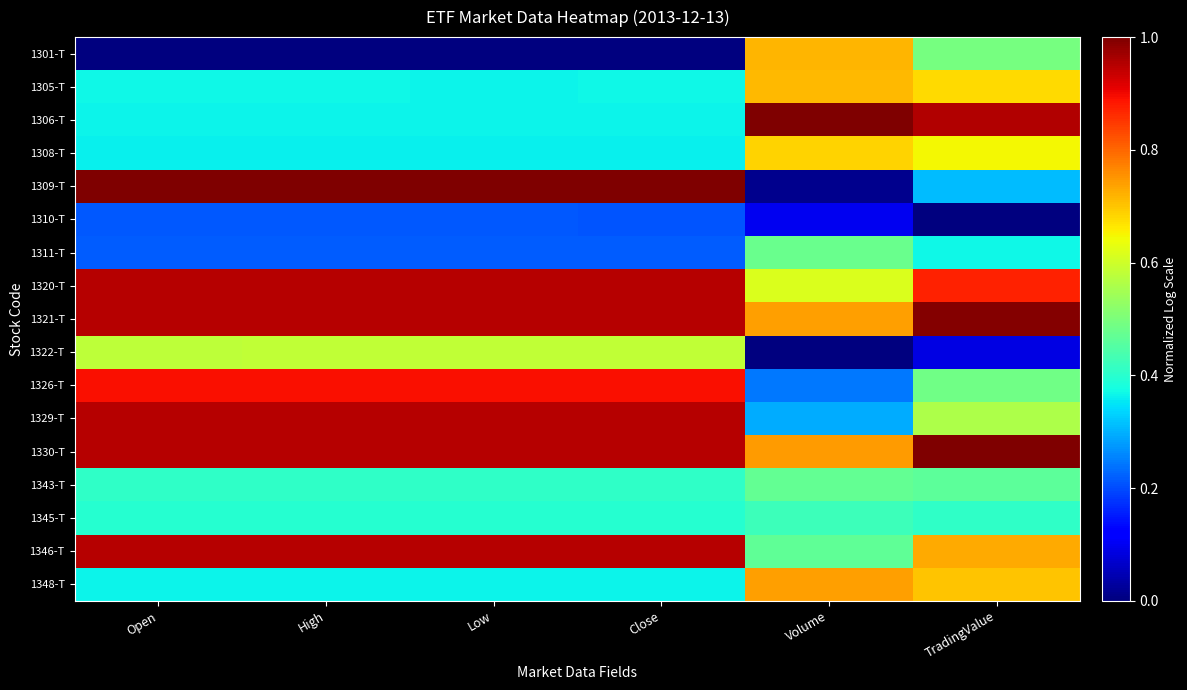

Between Close and Open, which is larger?

Close